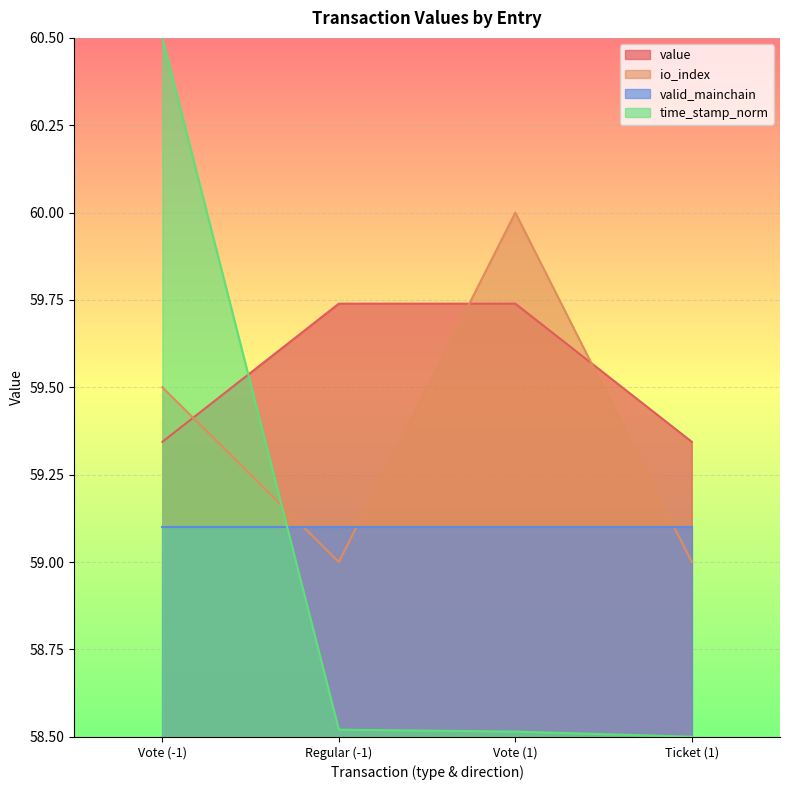

At which category does the chart reach its peak across all series?

Vote (-1)